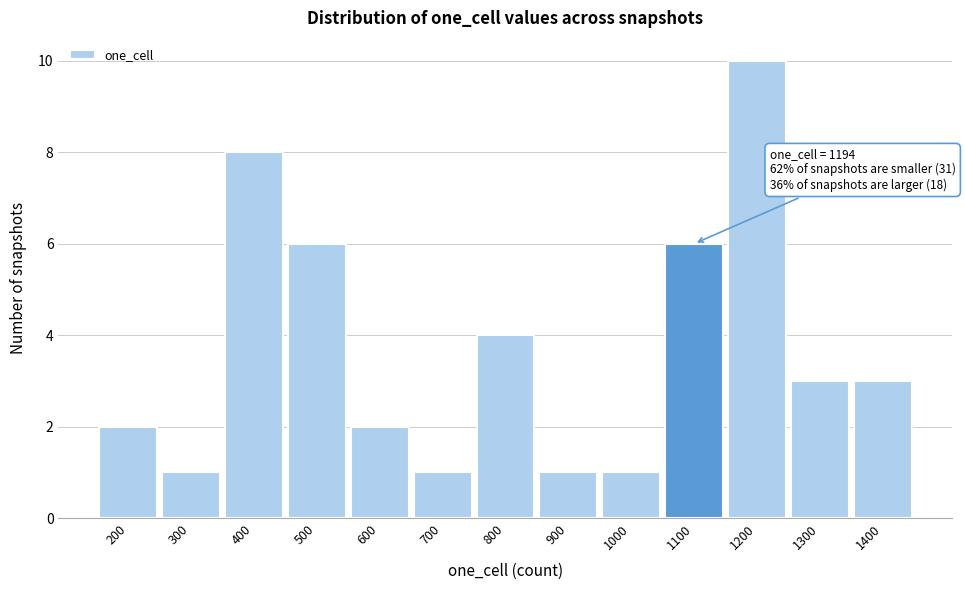

Reading left to right, what are all the values shown in this chart?

2	1	8	6	2	1	4	1	1	6	10	3	3